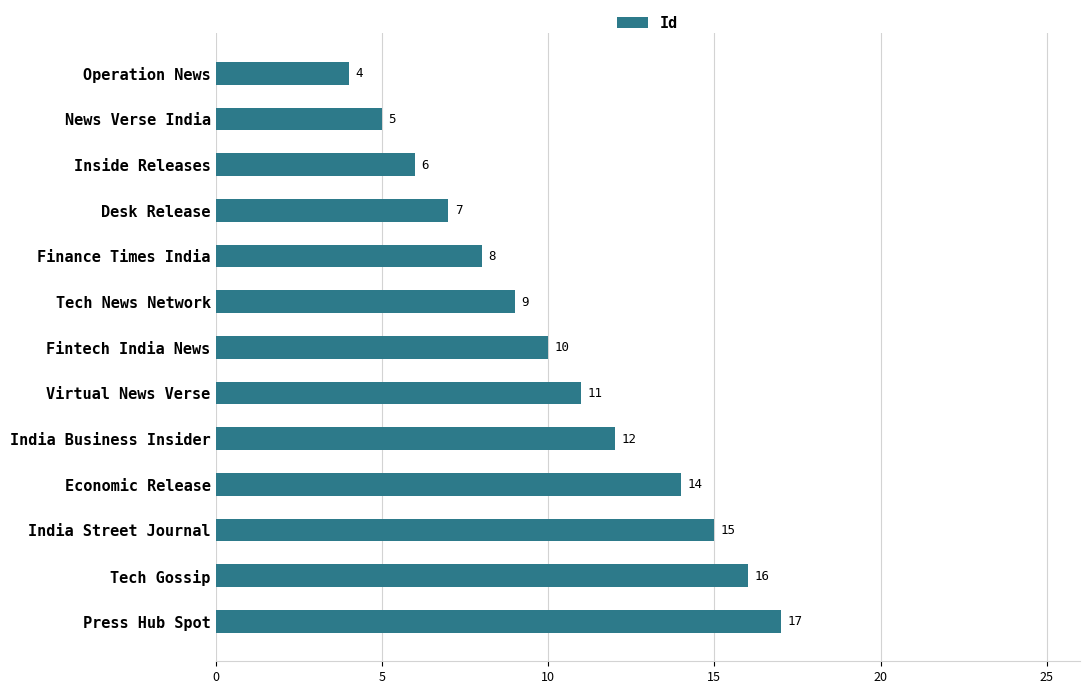

True or false: the data shows 10 at Fintech India News.

True